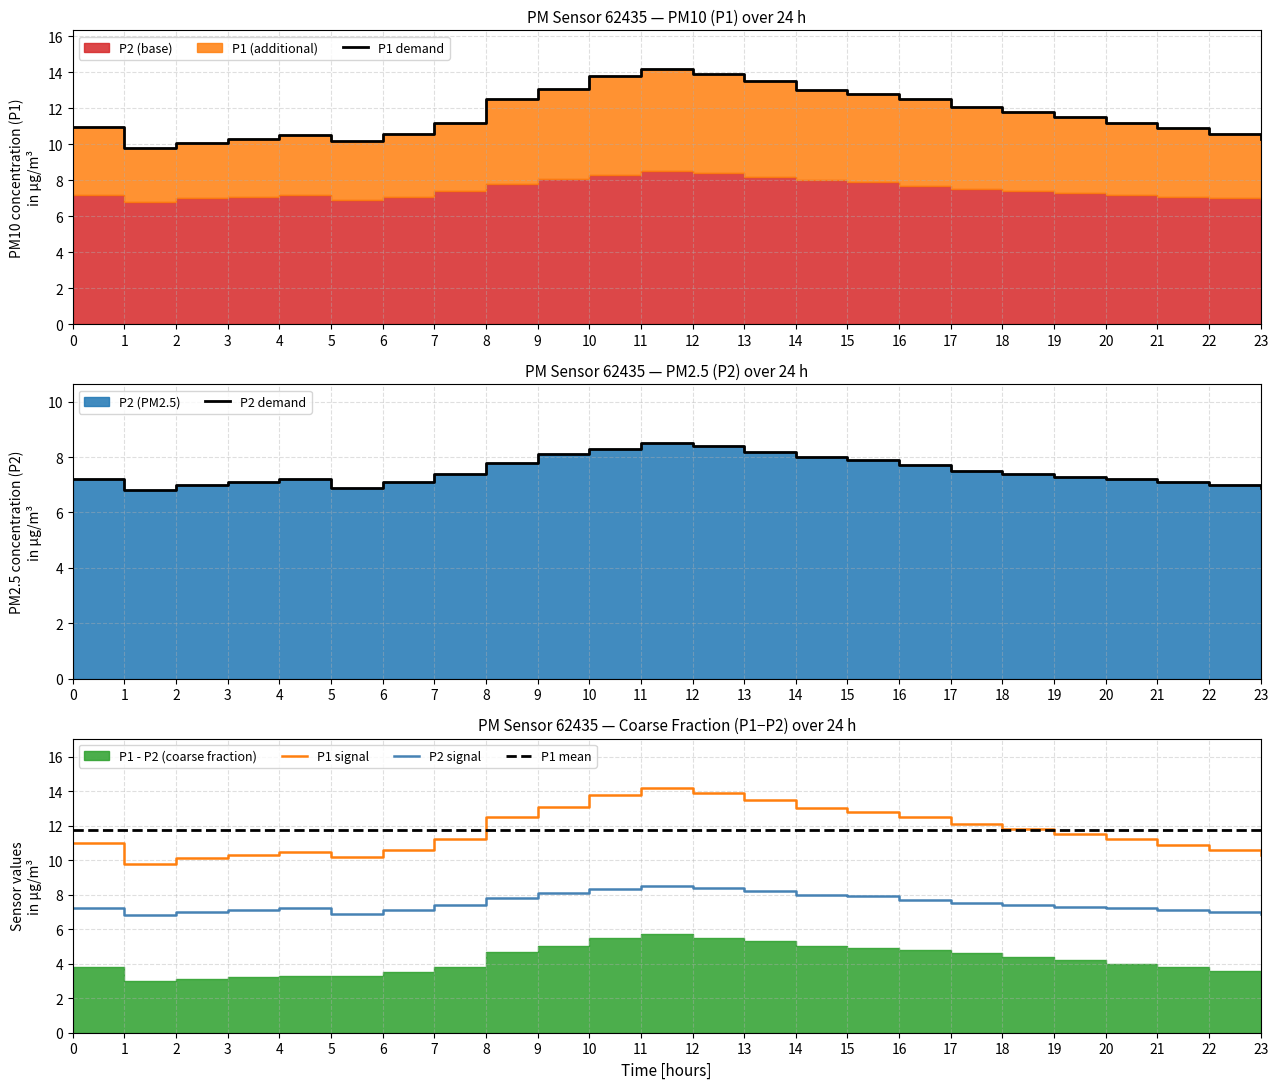

True or false: P2 signal has a value of 8.4 at 12.

True